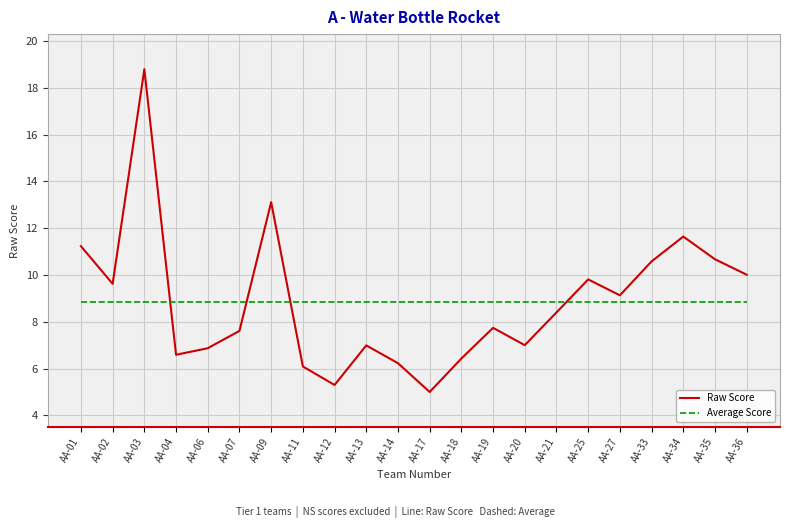

Is it true that Raw Score equals 8.4 at AA-21?

True